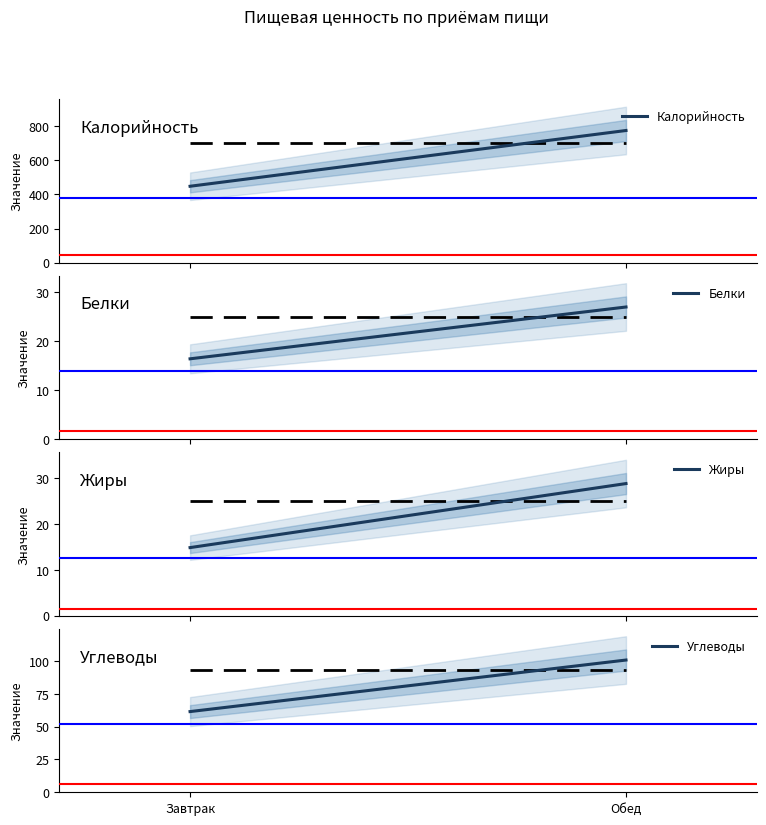

Reading right to left, what are all the values shown in this chart?

Калорийность: Обед=775.0	Завтрак=448.2
Белки: Обед=27.0	Завтрак=16.4
Жиры: Обед=28.8	Завтрак=14.8
Углеводы: Обед=100.8	Завтрак=61.5